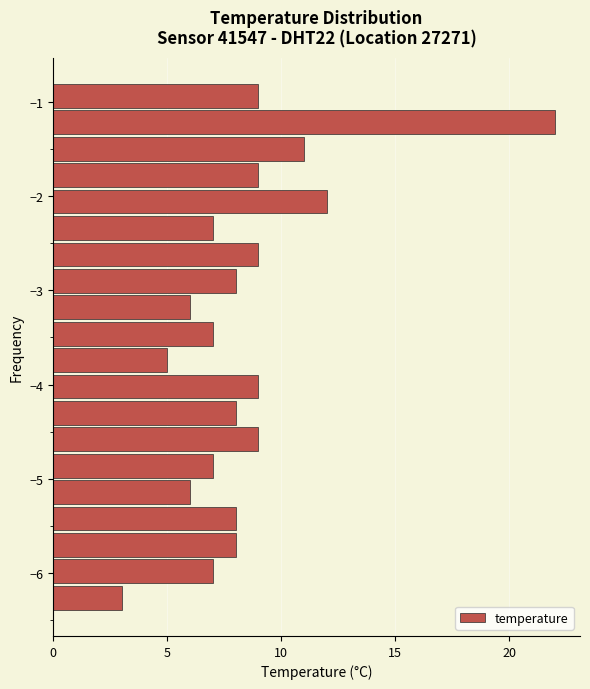

Around what value on the y-axis is the longest bar? Give the approximate position of its centre, as read against the axis.

-1.2